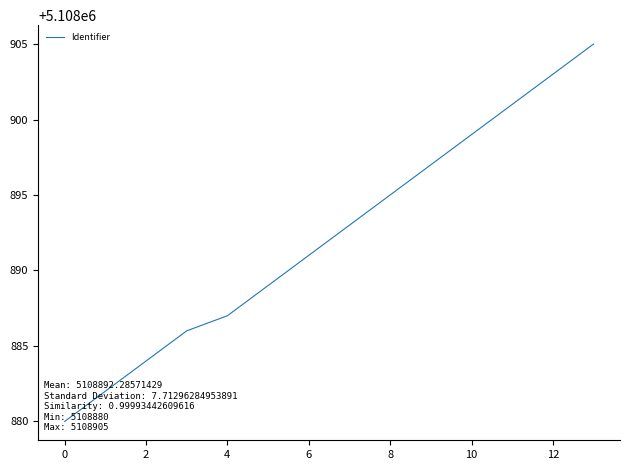

True or false: the data has more than 1 interior local peaks.

False